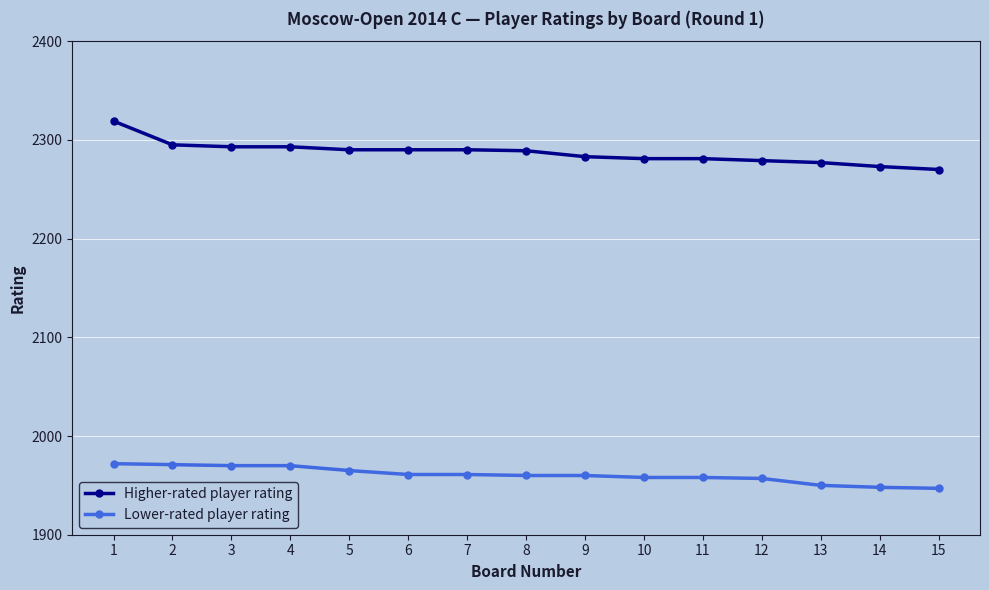

Which series has the largest total across all categories?

Higher-rated player rating